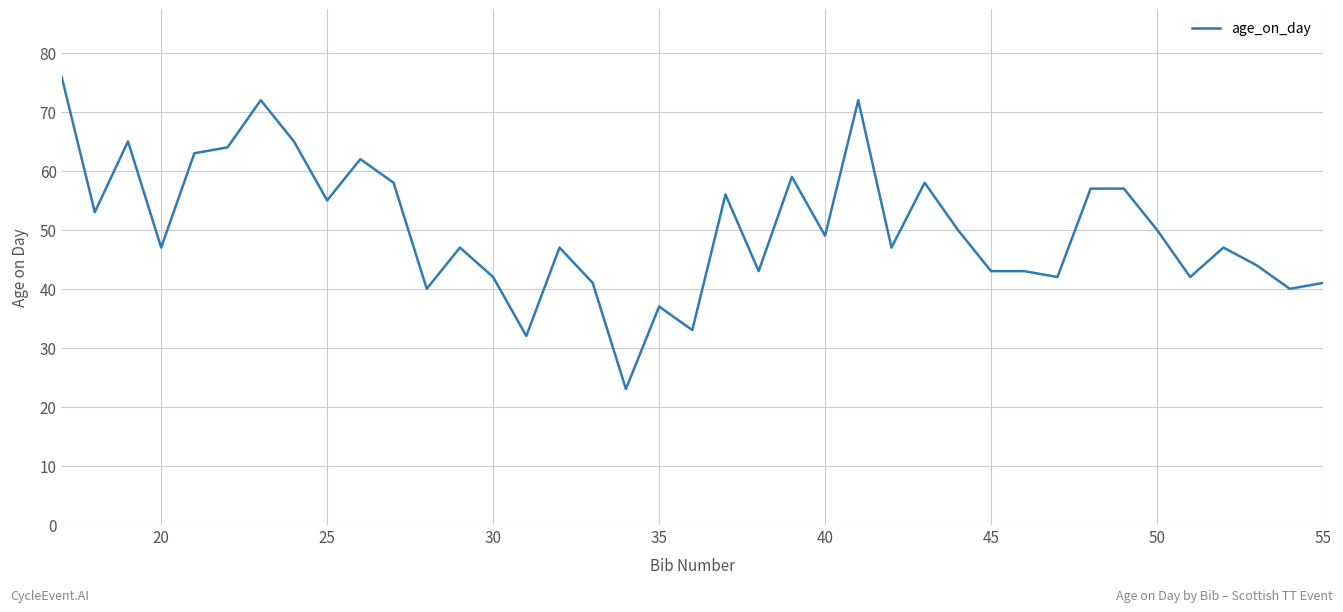

What is the difference between the maximum and minimum values?

53